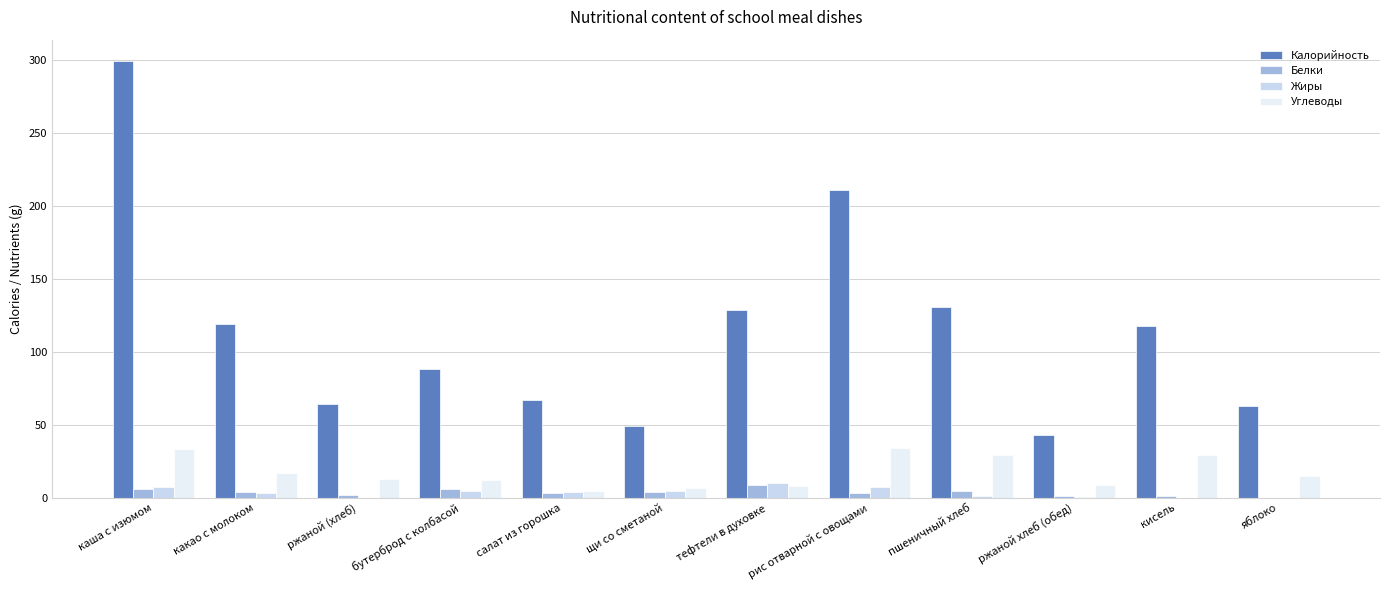

What is the sum of the Жиры values at салат из горошка and рис отварной с овощами?

11.3